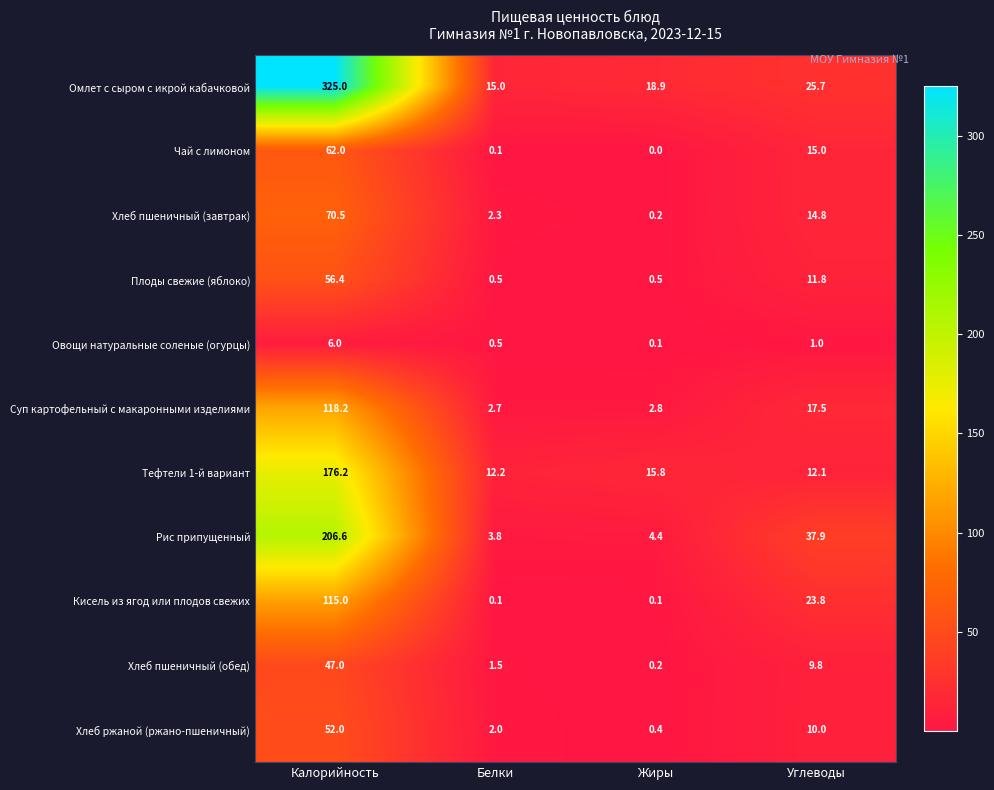

At which category is the sum across all series the highest?

Калорийность